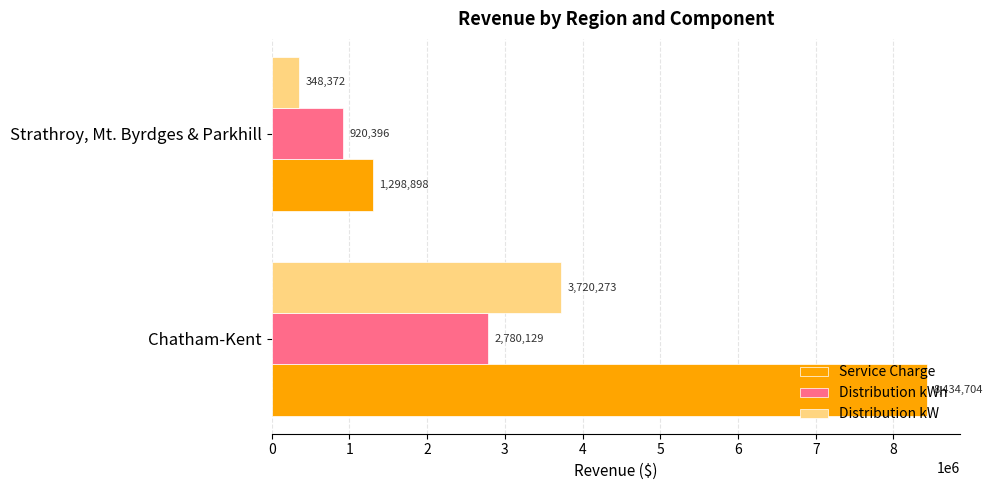

The Distribution kWh series shows 612522.1 at Strathroy, Mt. Byrdges & Parkhill. True or false?

False